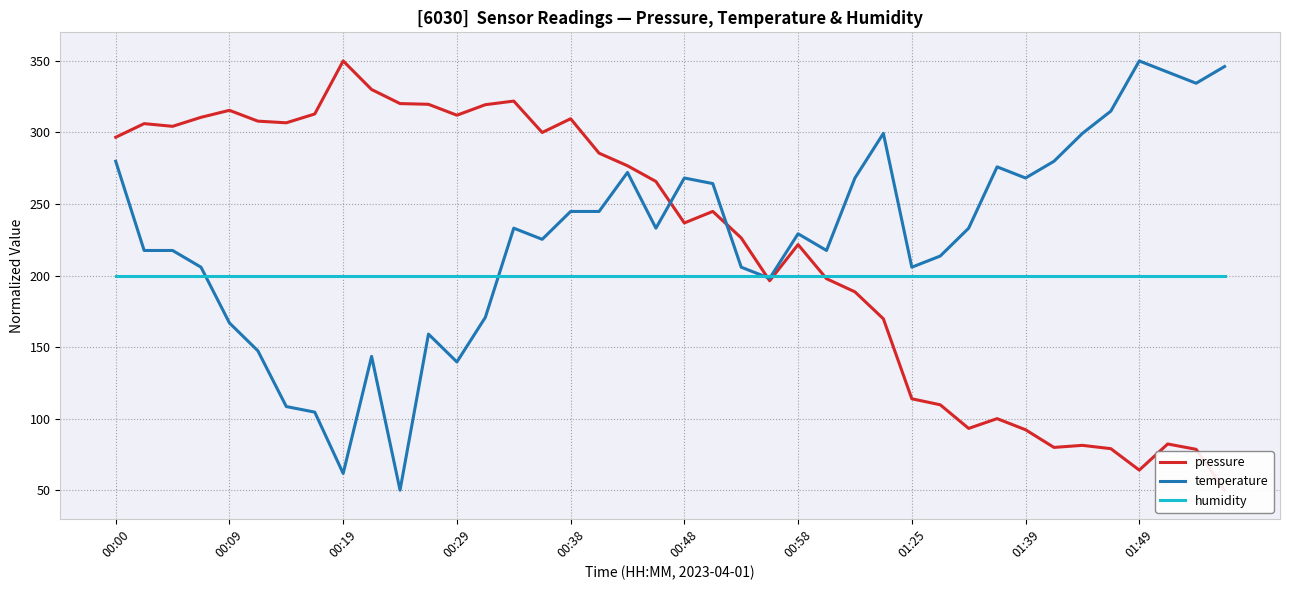

The humidity series shows 333.9 at 00:38. True or false?

False